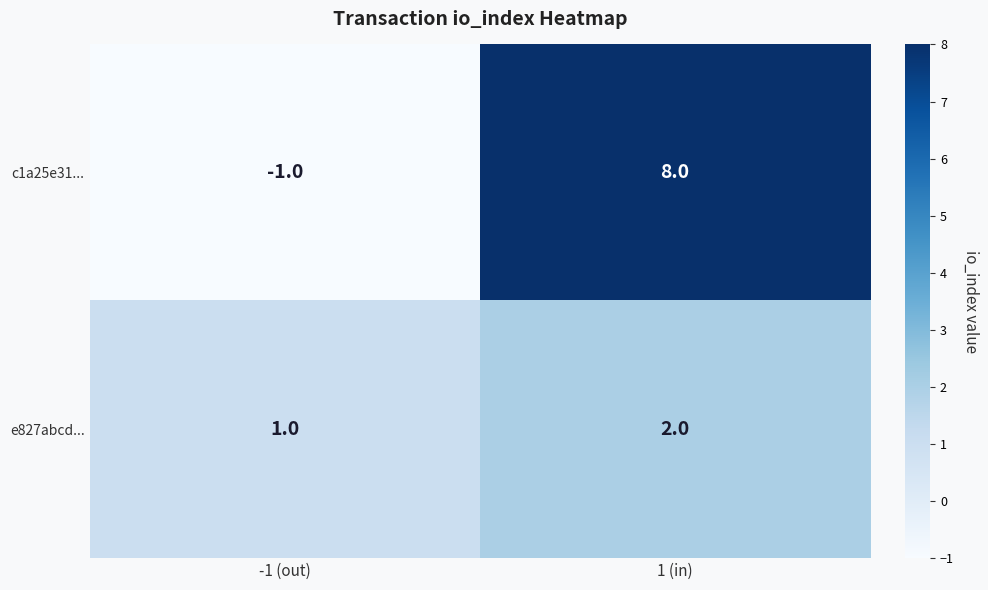

Is it true that e827abcd... equals 0 at -1 (out)?

False